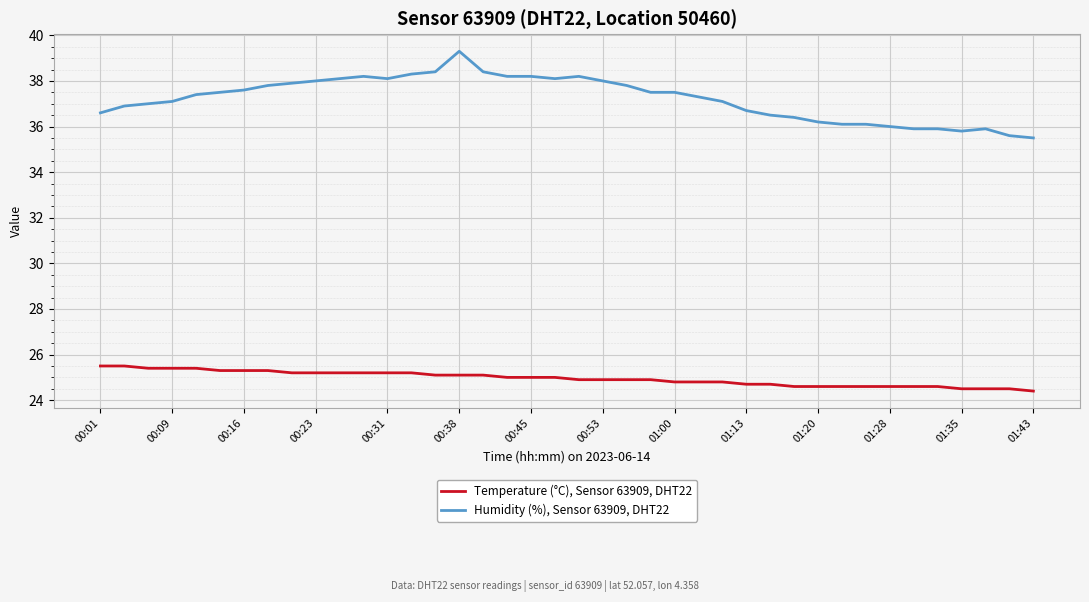

True or false: Humidity (%), Sensor 63909, DHT22 and Temperature (°C), Sensor 63909, DHT22 intersect in this chart.

False